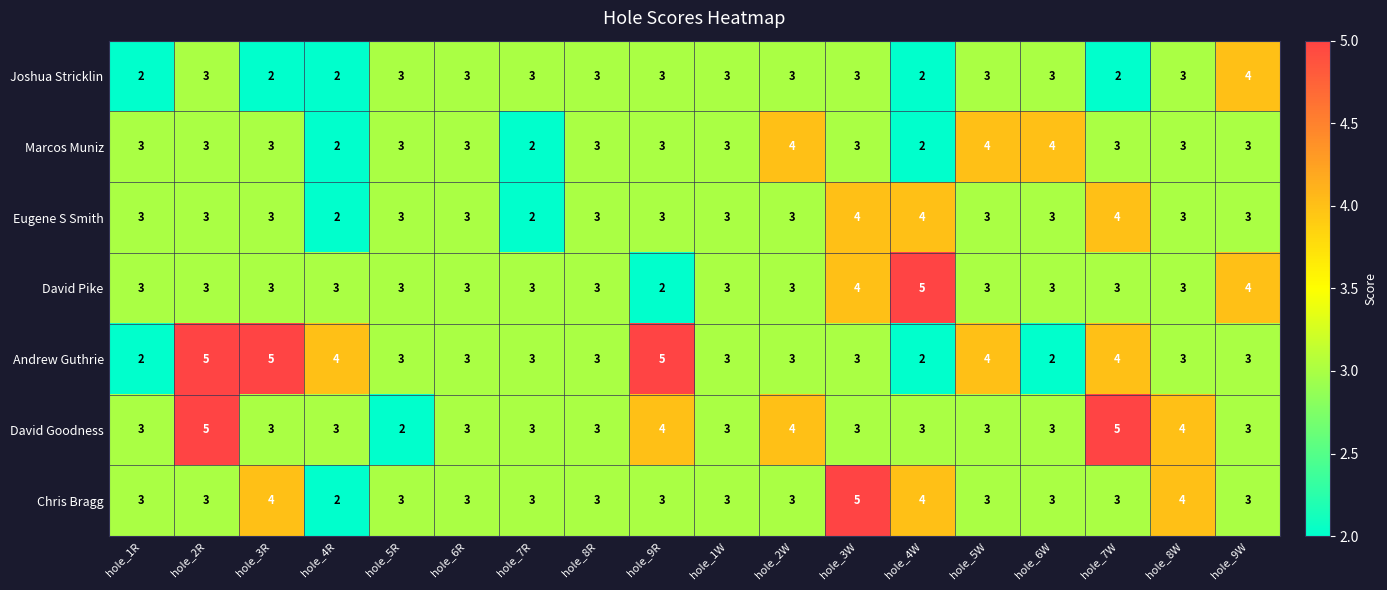

What is the highest value of the Andrew Guthrie series?

5